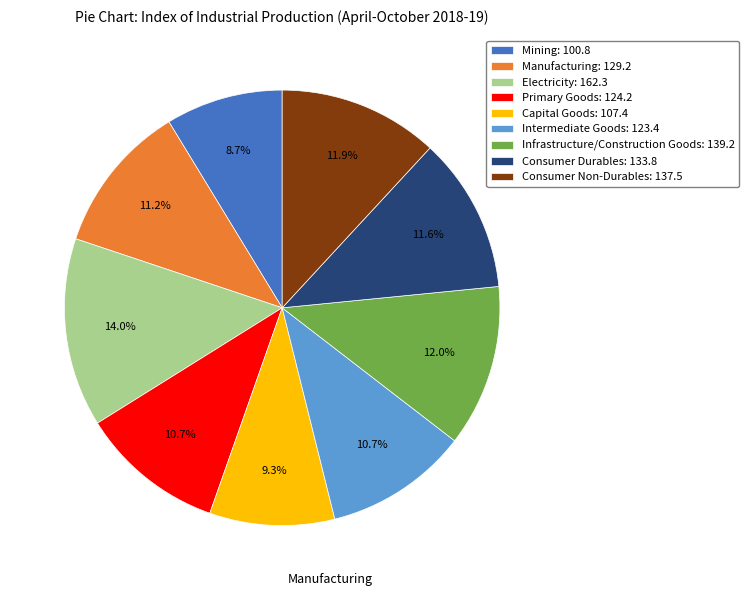

Approximately how many times larger is the value at Primary Goods: 124.2 compared to Manufacturing: 129.2?

1.0